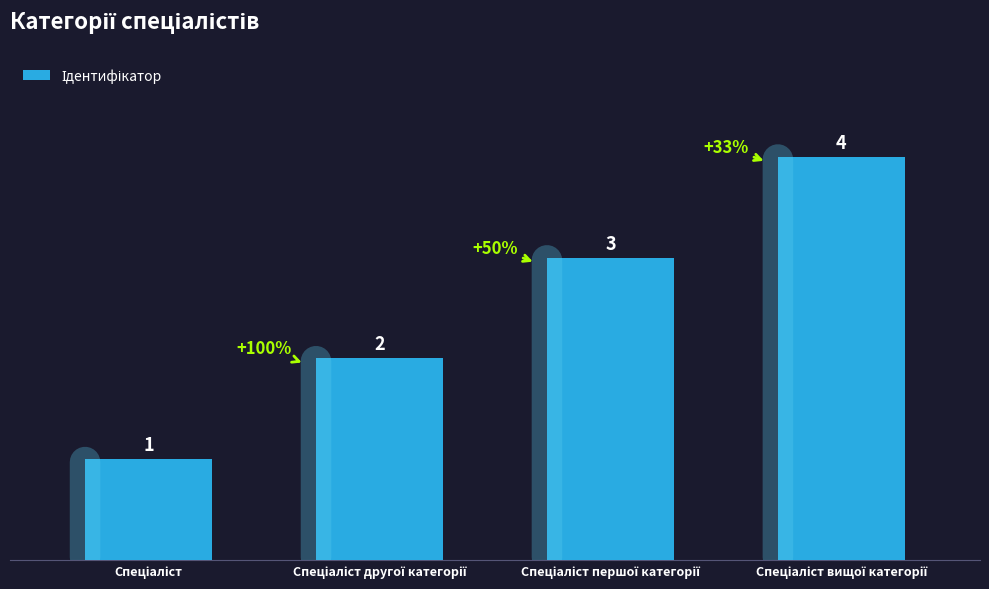

What is the greatest value displayed?

4